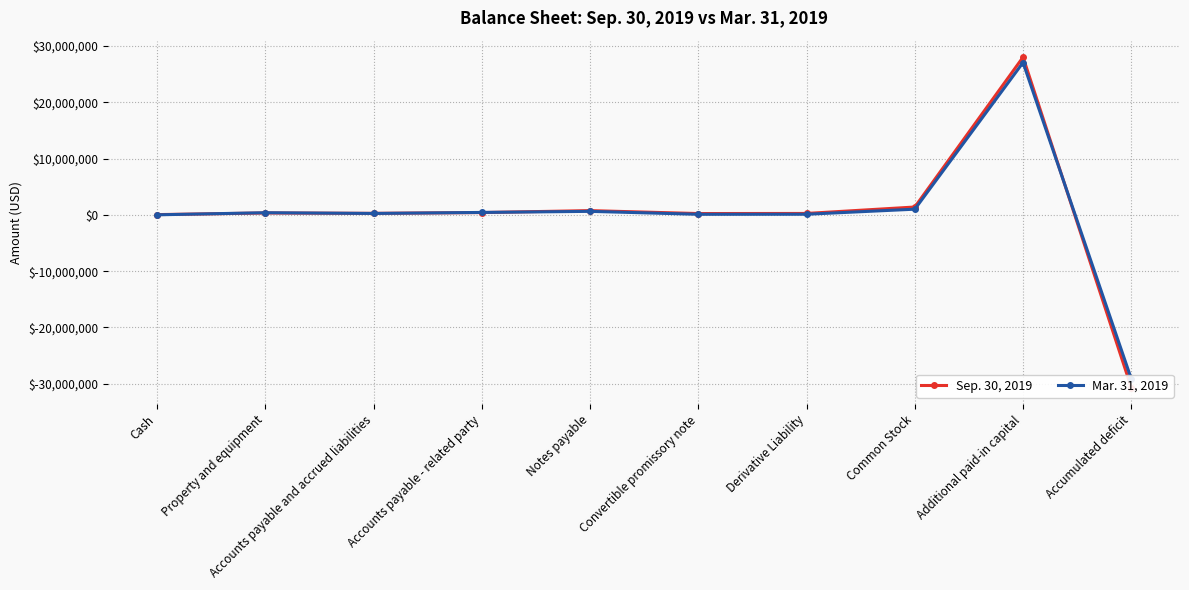

In Mar. 31, 2019, how many points are higher than both neighbors (excluding endpoints)?

3